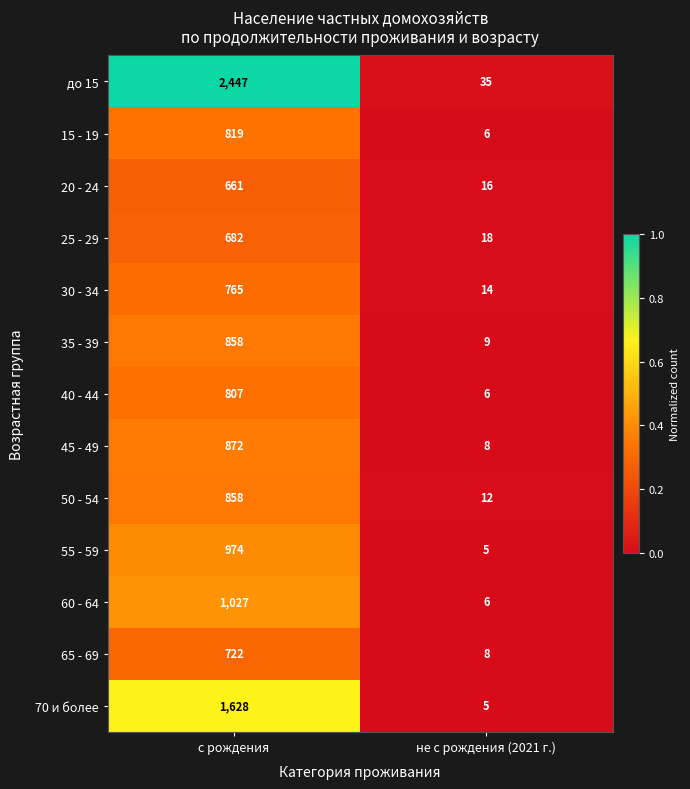

What is the sum of all 30 - 34 values?

779